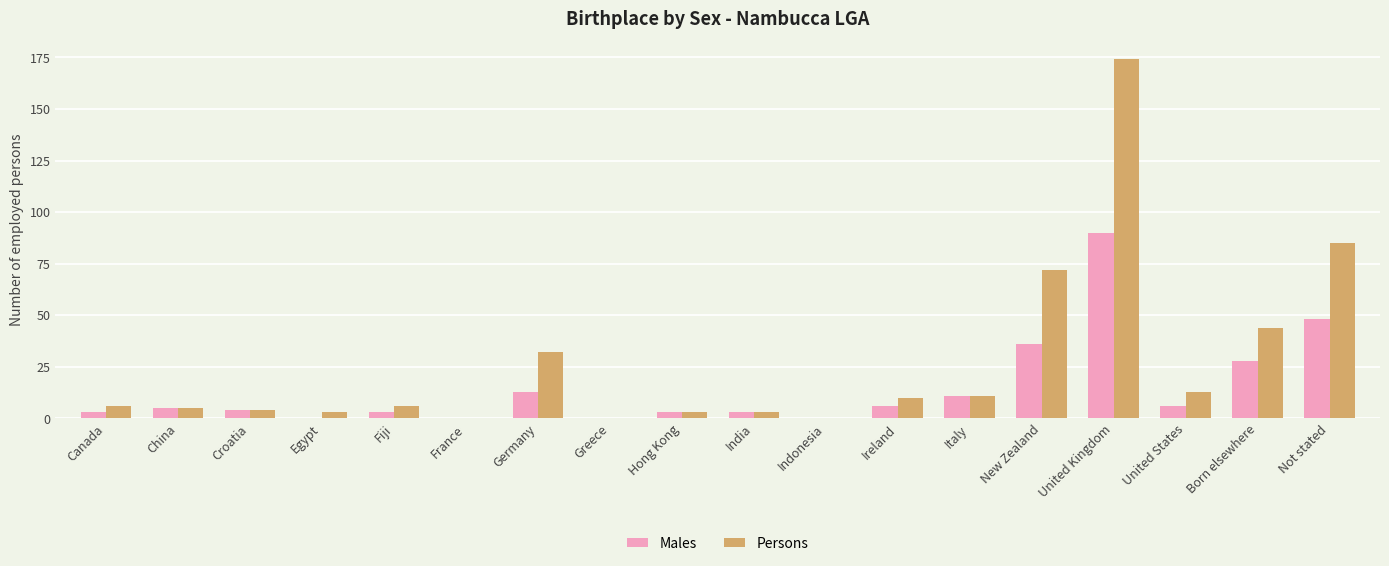

At which category is the sum across all series the highest?

United Kingdom